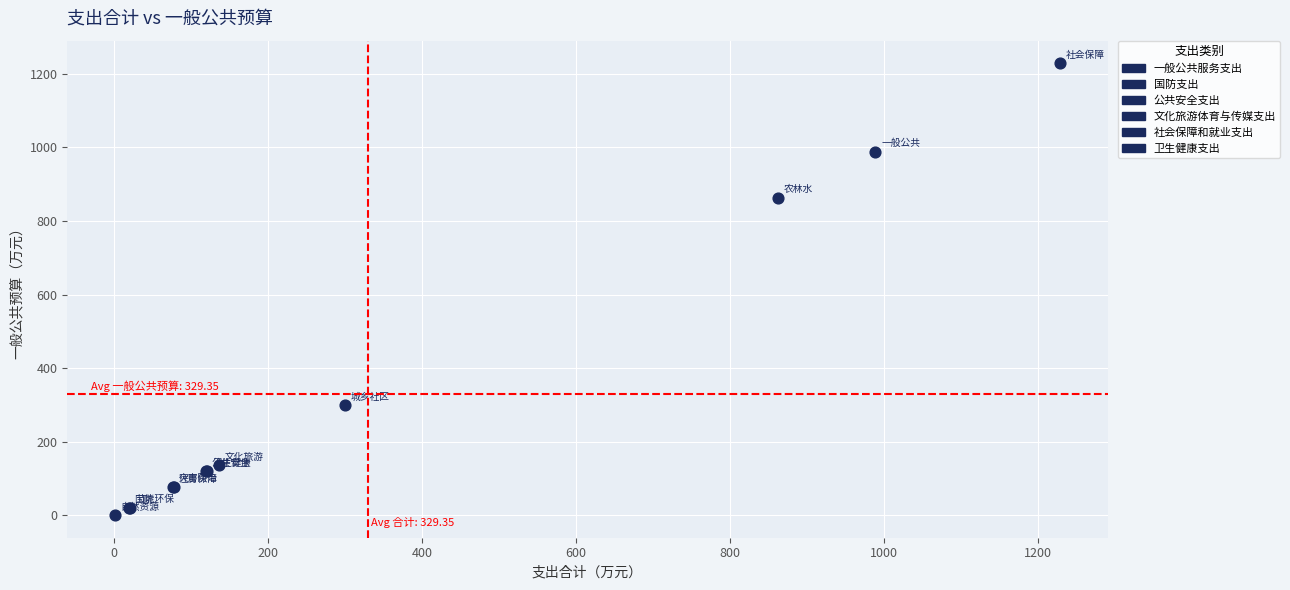

What Y value in the scatter plot is closest to 614?

862.3